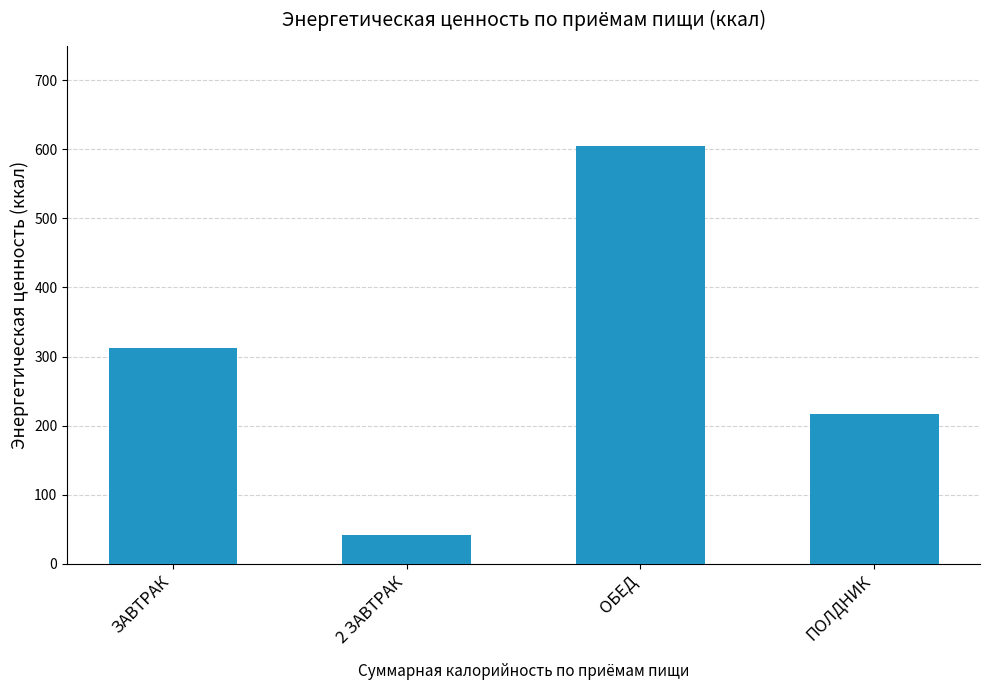

Reading right to left, list all the values displayed in this chart.

216.3	604.5	42.0	312.3